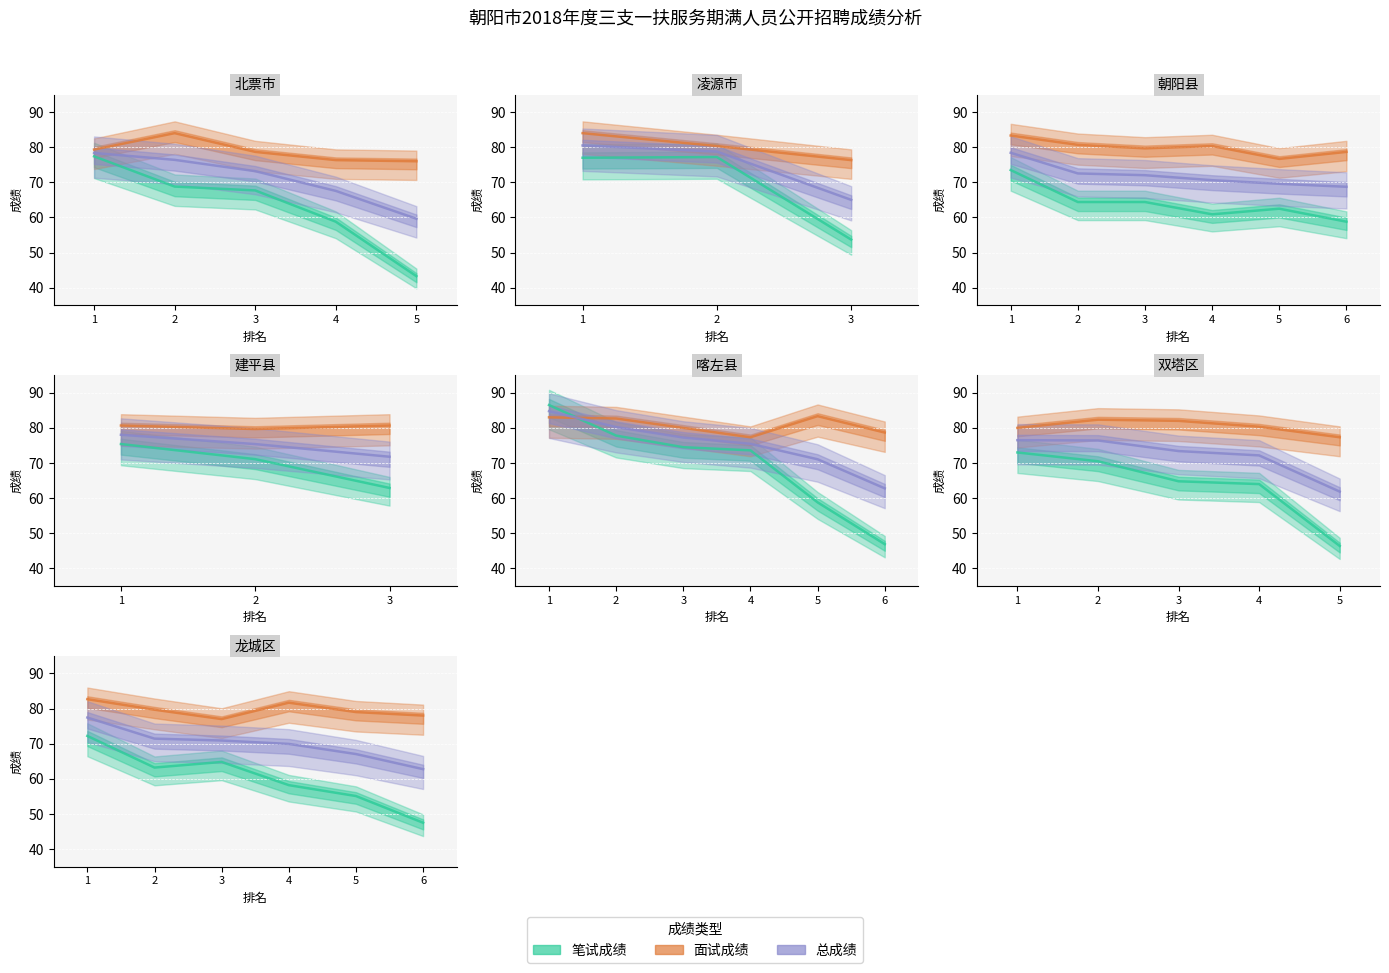

True or false: 总成绩 and 面试成绩 intersect in this chart.

False